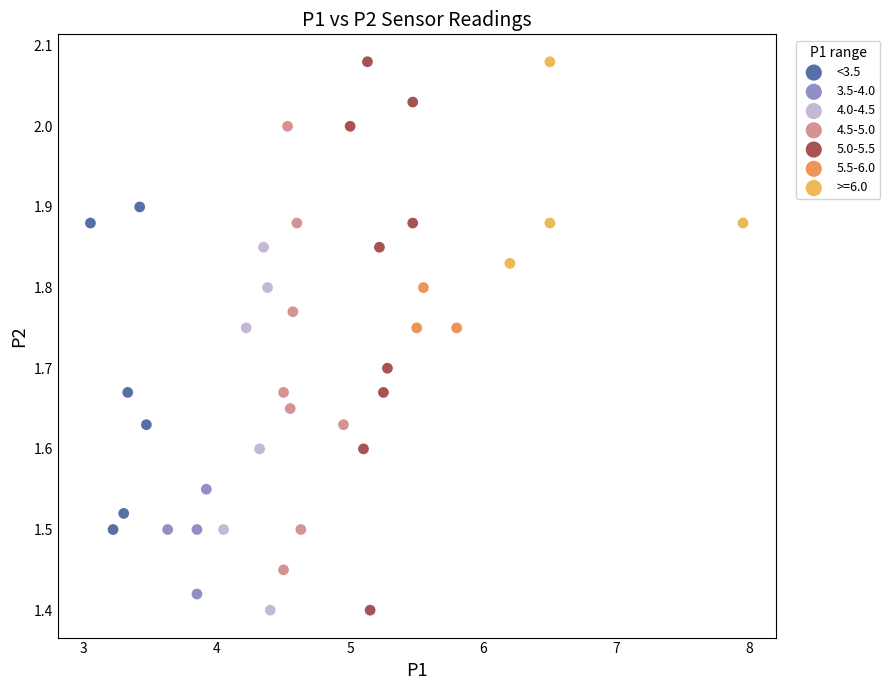

Which series has the widest spread of Y values?

5.0-5.5